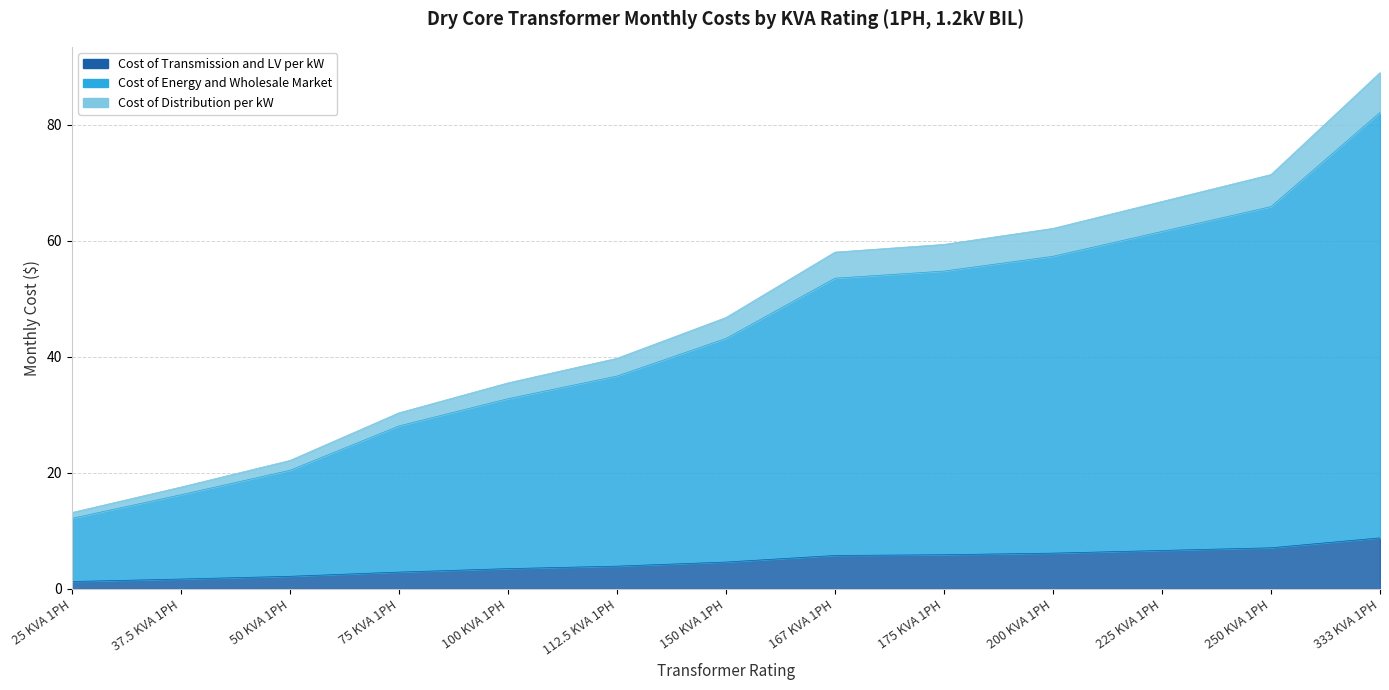

Is it true that Cost of Transmission and LV per kW equals 6.6 at 225 KVA 1PH?

True